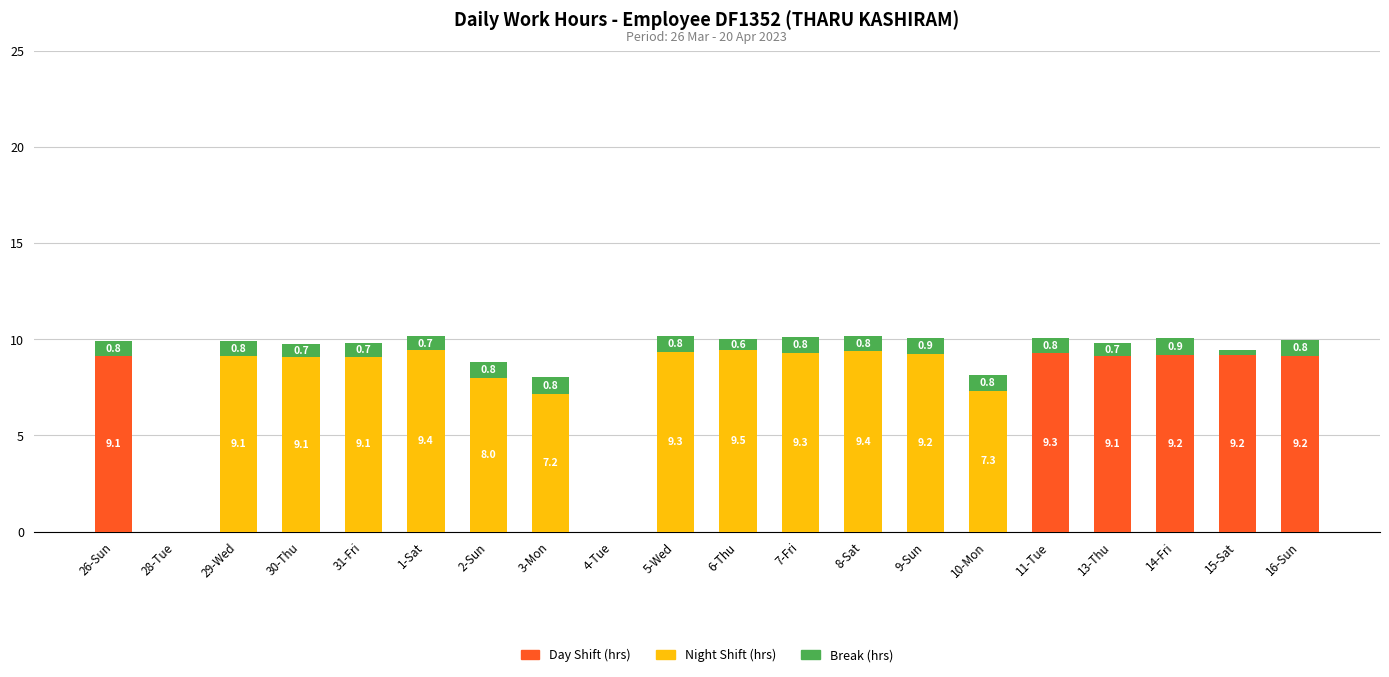

The Day Shift (hrs) series shows 13.4 at 15-Sat. True or false?

False